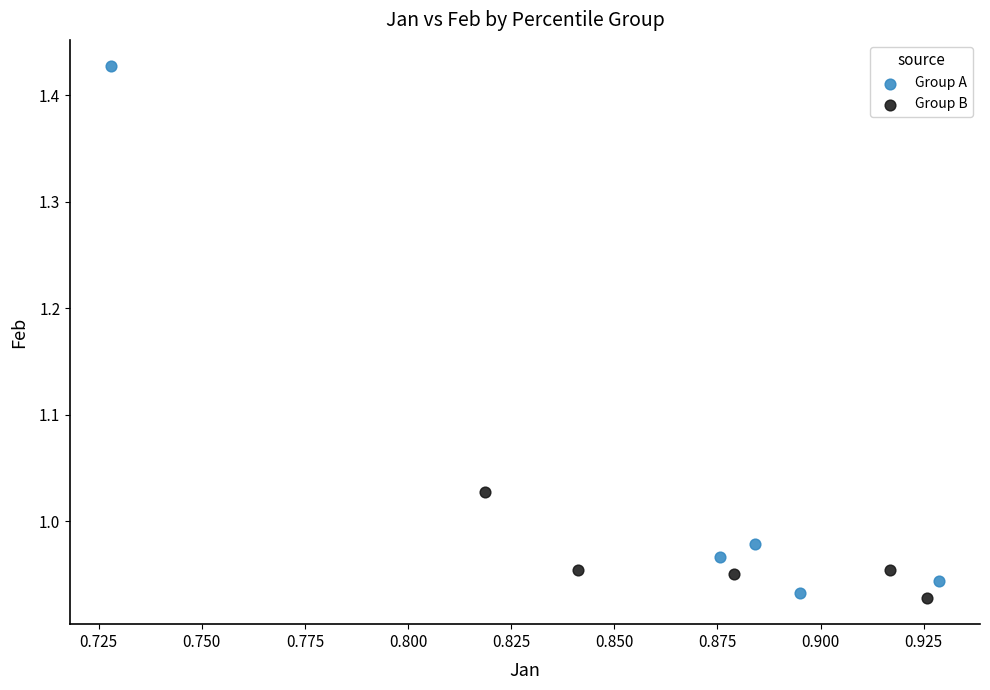

Which series contains the highest Y value?

Group A